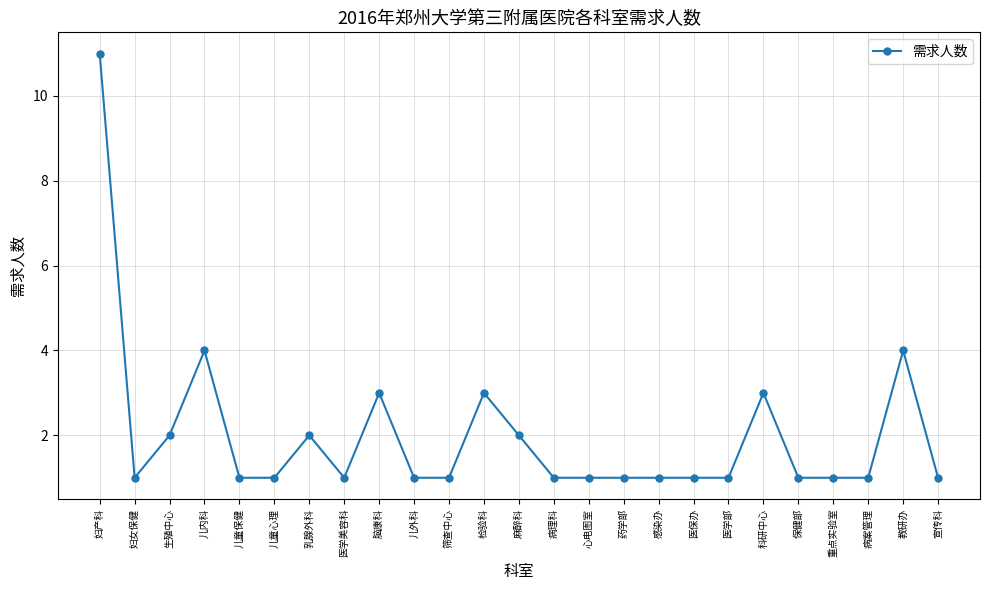

What is the sum of all values?

50